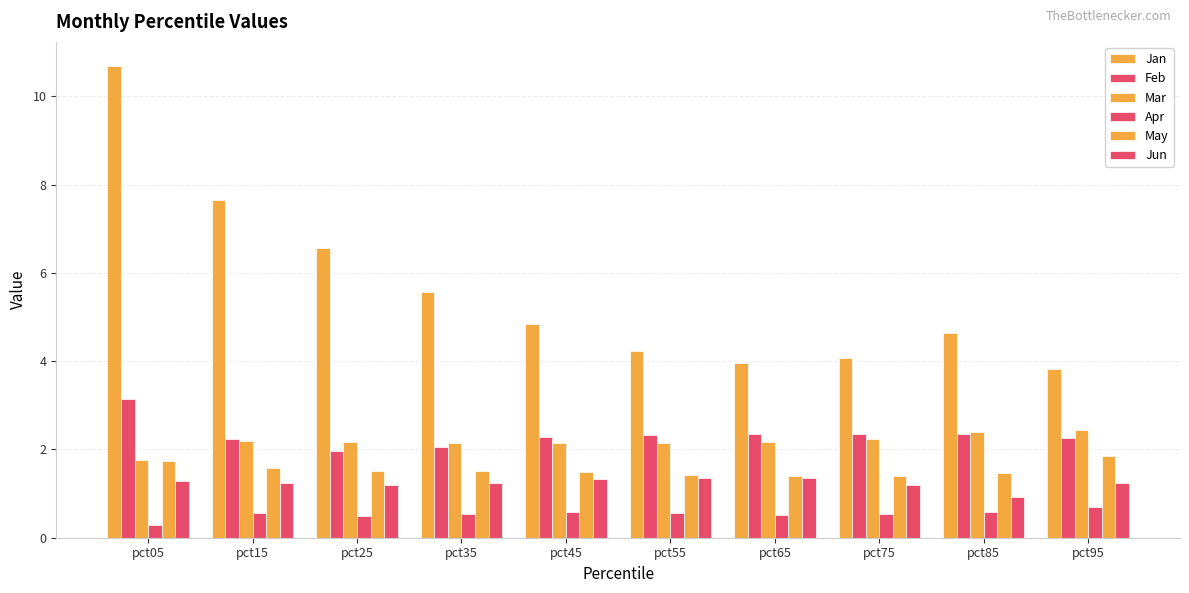

Does the chart contain stacked bars?

No